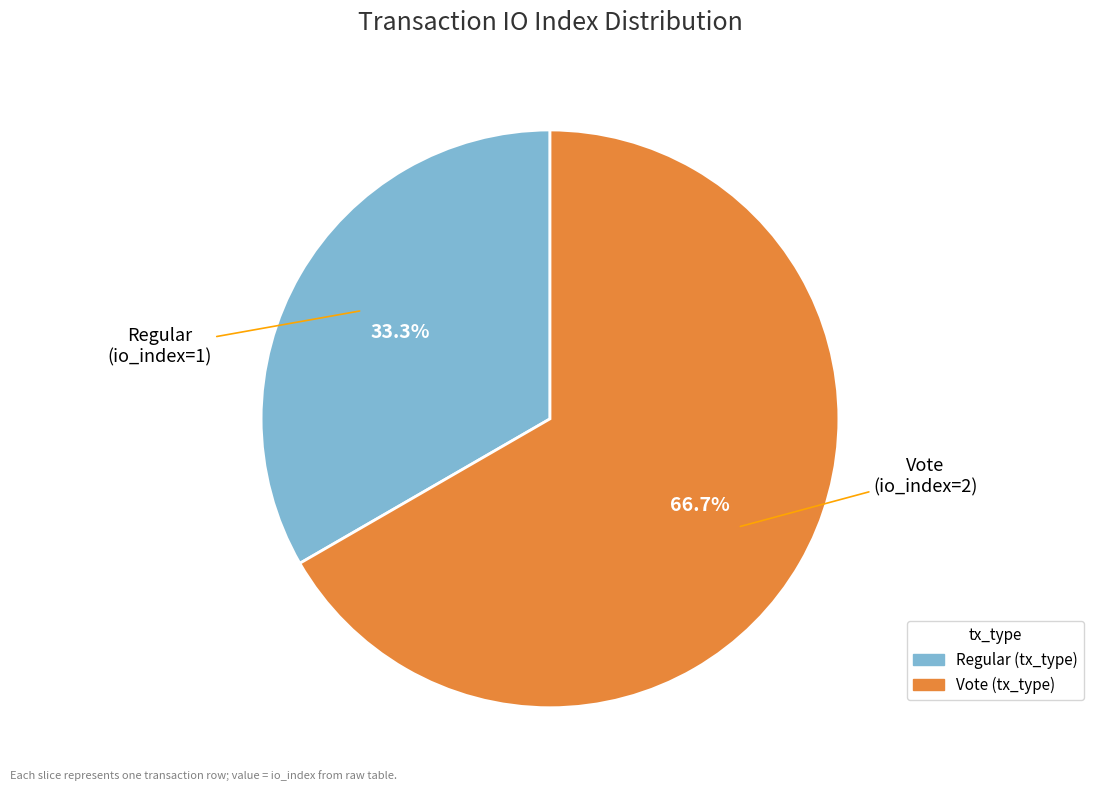

How many segments does this pie chart have?

2